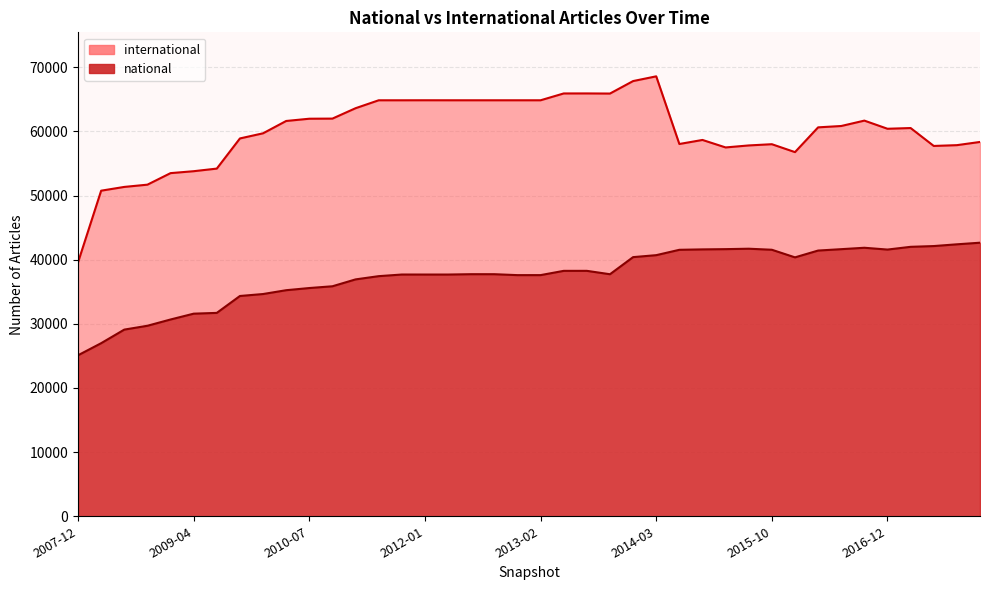

At which label does international reach its peak?

2014-03